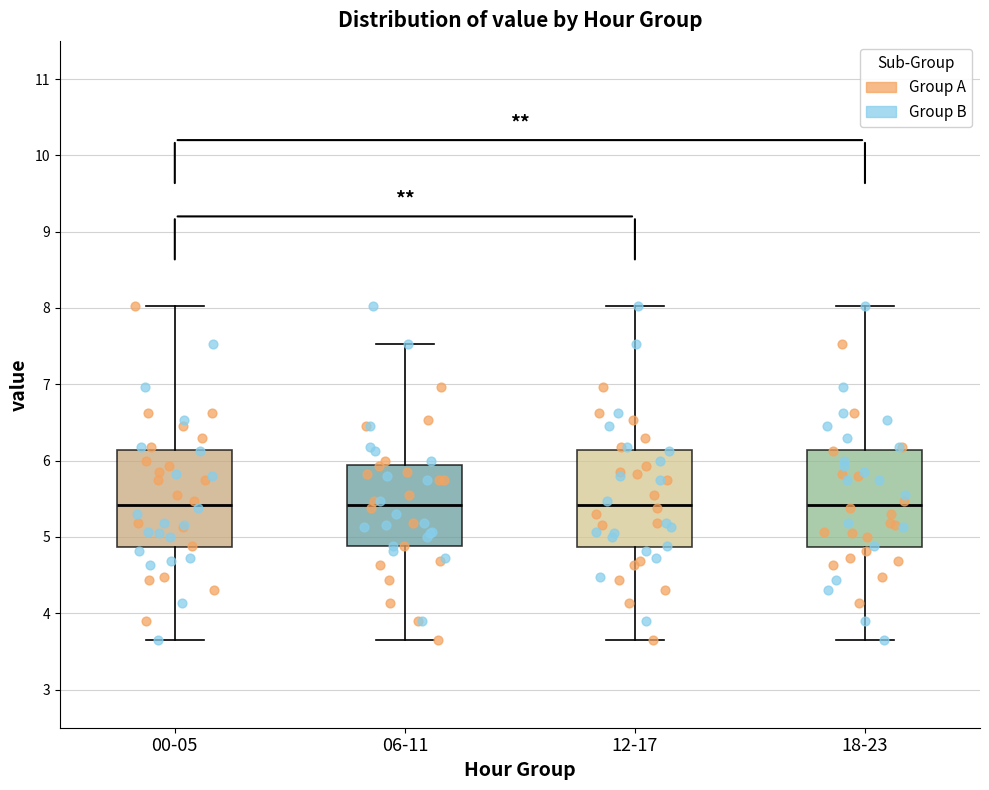

Reading left to right, read every box against the y-axis: the position of its median line, the range the box covers, and the ends of its whiskers. The values are not printed on the chart, so give them approximately, as read against the axis.

00-05: median 5.4, box 4.9 to 6.1, whiskers 3.7 to 8.0
06-11: median 5.4, box 4.9 to 5.9, whiskers 3.7 to 7.5
12-17: median 5.4, box 4.9 to 6.1, whiskers 3.7 to 8.0
18-23: median 5.4, box 4.9 to 6.1, whiskers 3.7 to 8.0